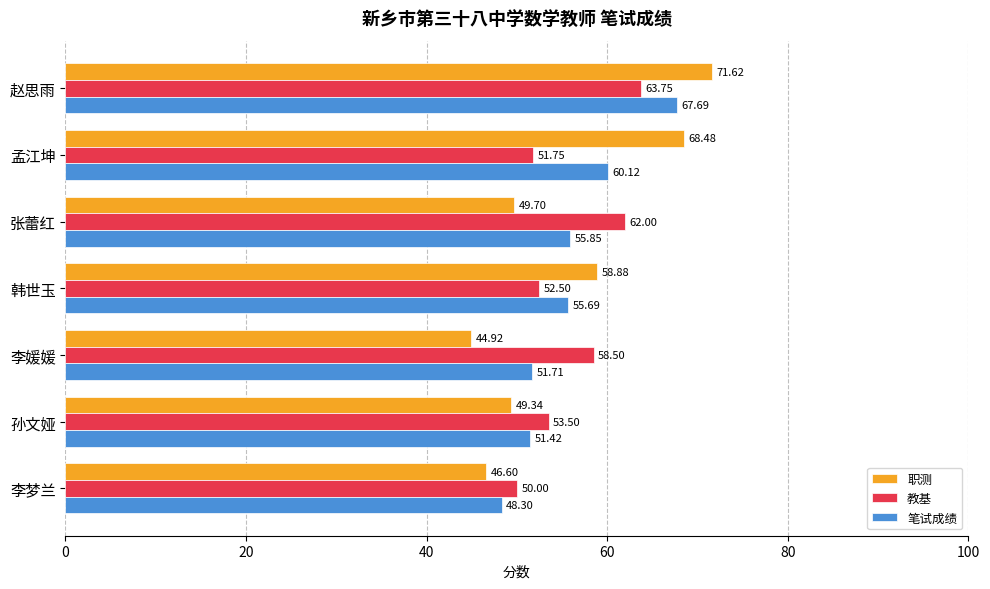

Which series has the largest total across all categories?

教基